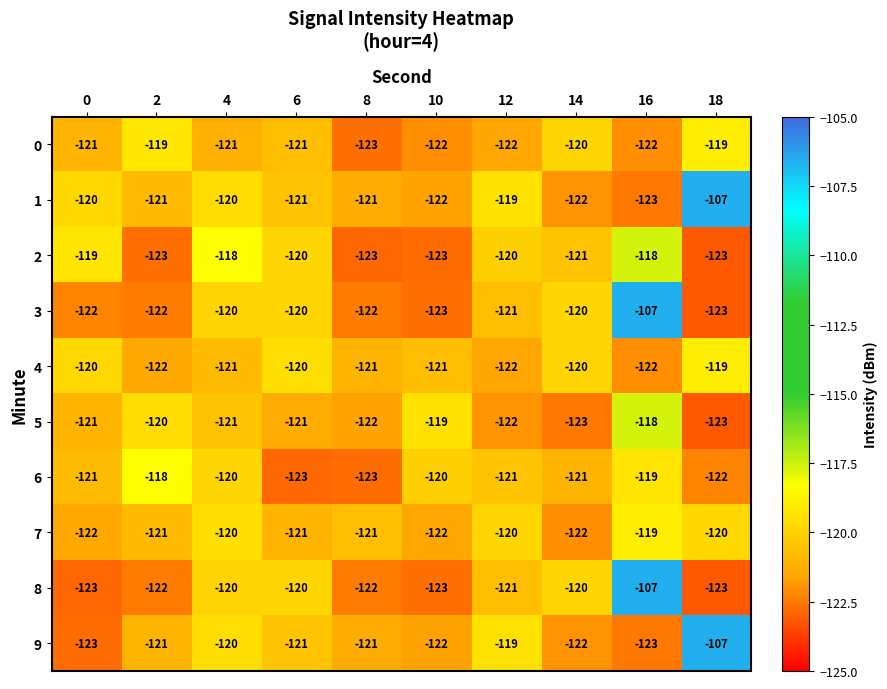

What is the approximate value of 0 at 8?

-123